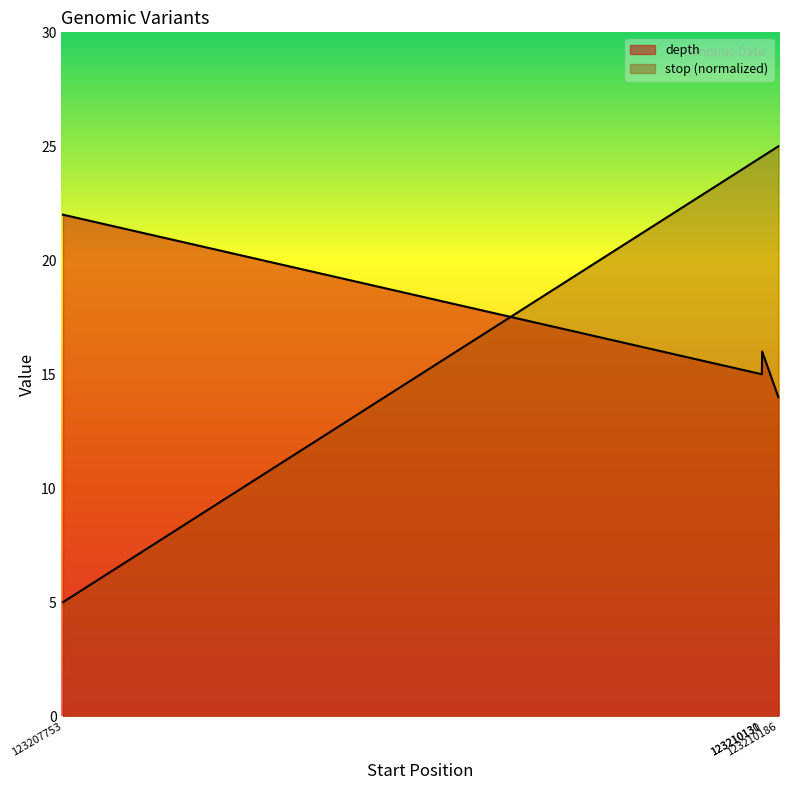

List the series in order of their peak value, highest first.

stop, depth